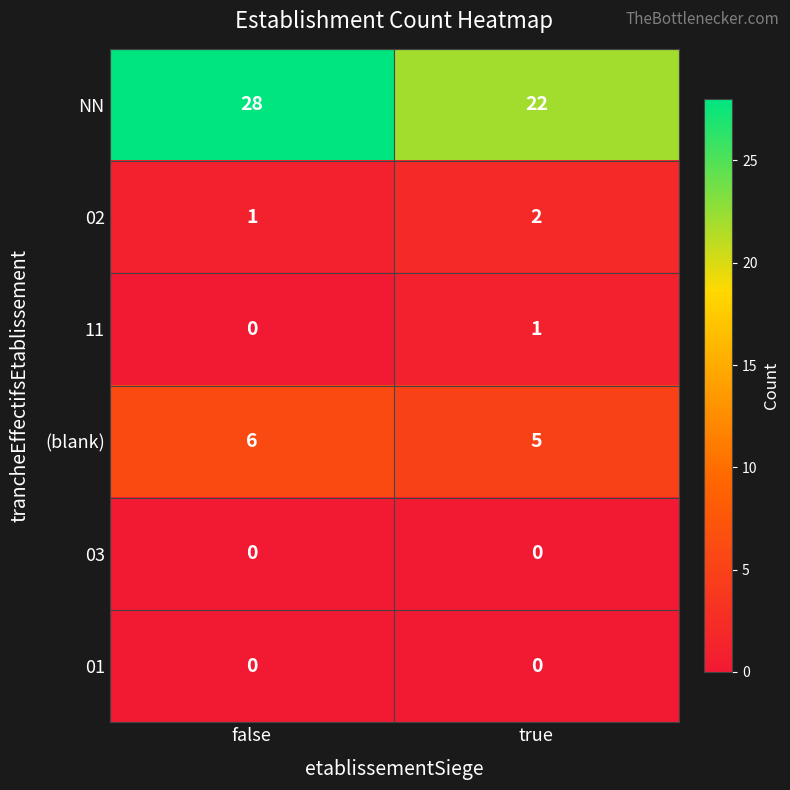

Reading left to right, list all the values displayed in this chart.

NN: 28	22
02: 1	2
11: 0	1
(blank): 6	5
03: 0	0
01: 0	0